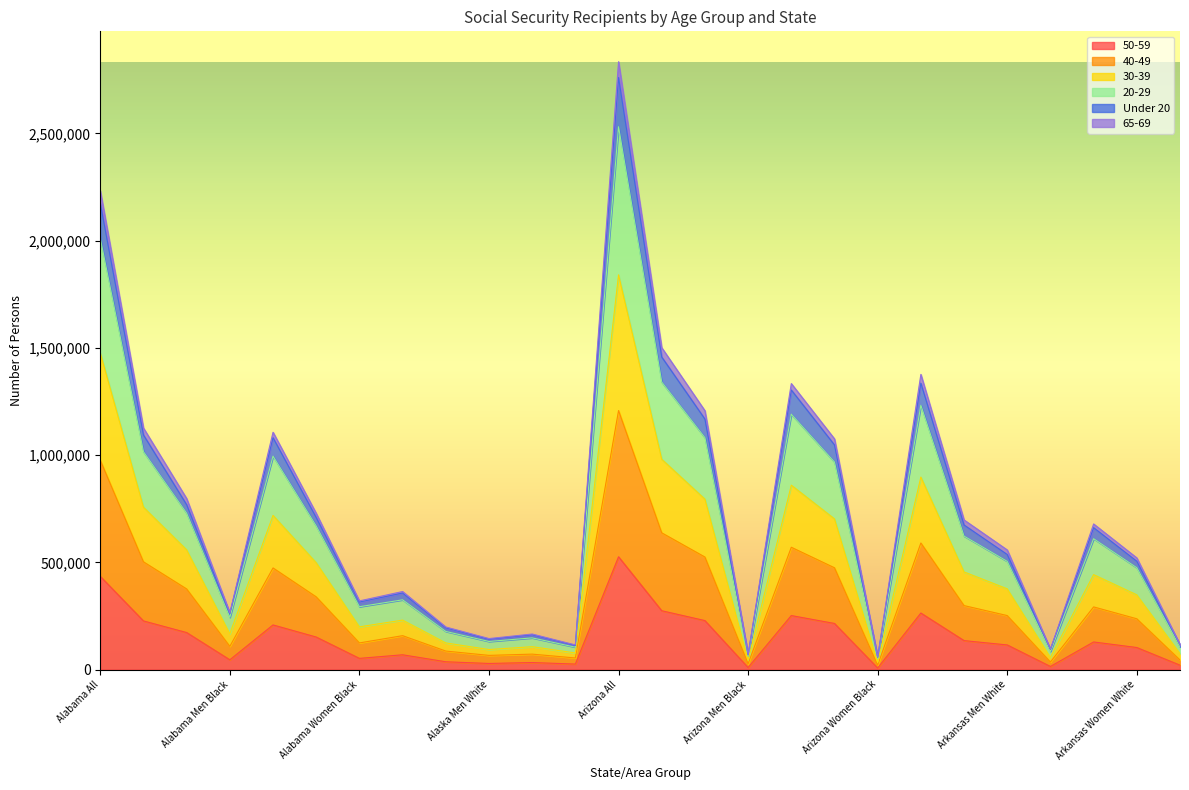

What is the label of the 14th point from the left?

Arizona Men